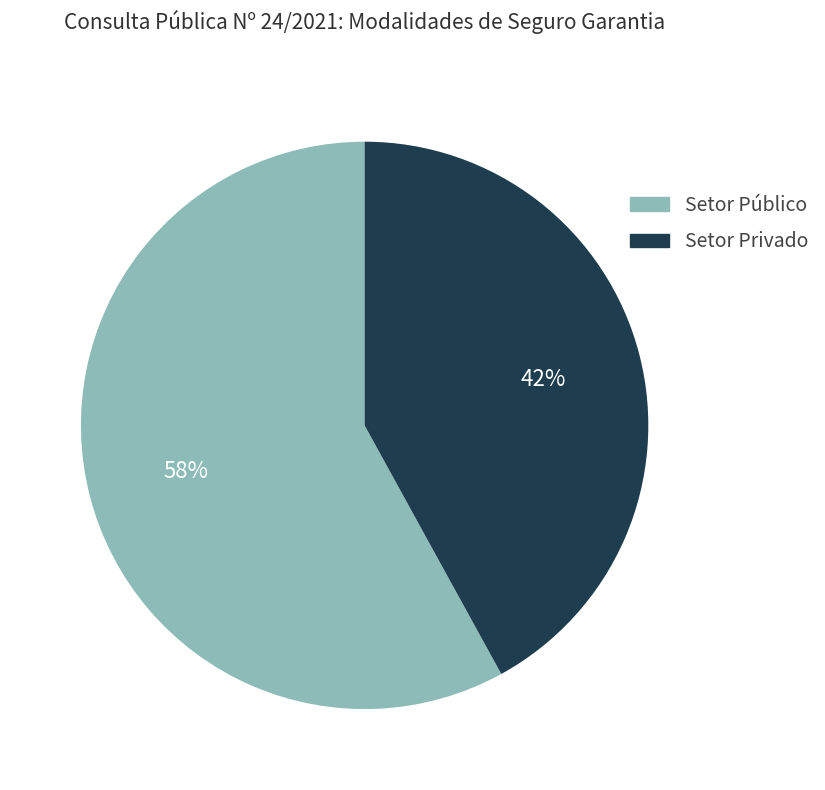

To the nearest percent, what is the average slice percentage?

50%